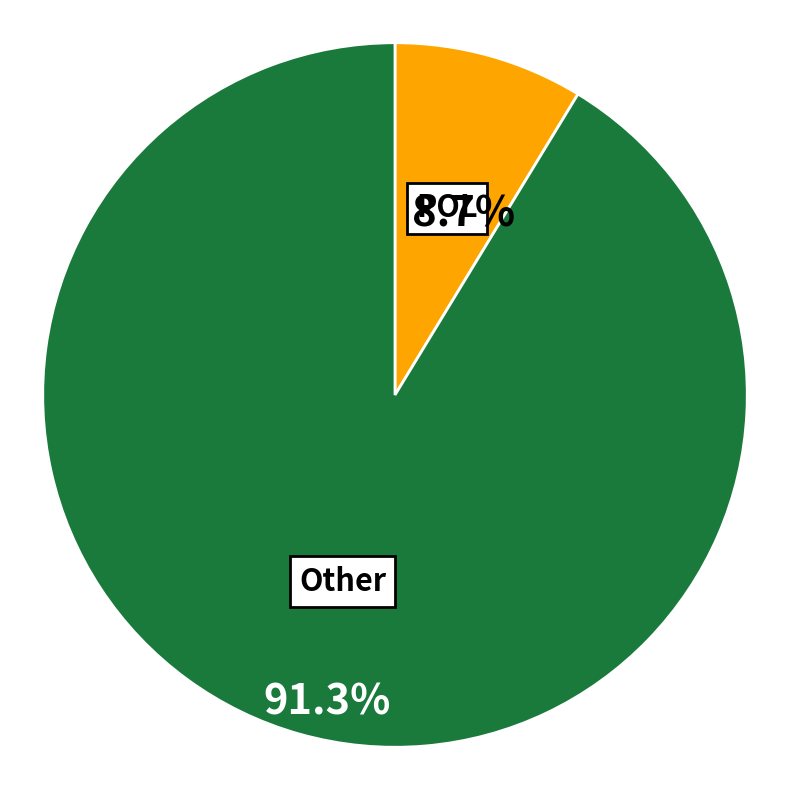

Count the number of slices in the pie.

2